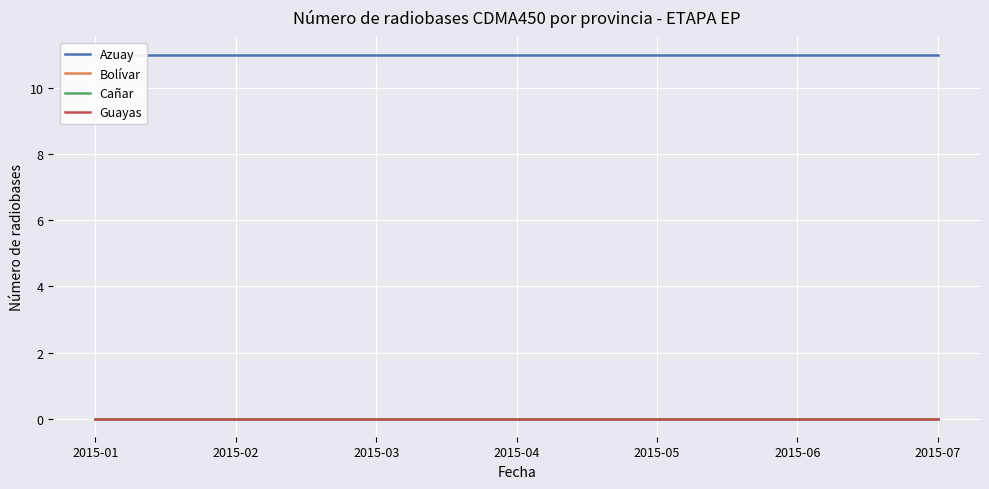

The Guayas series shows 0 at 2015-01. True or false?

True